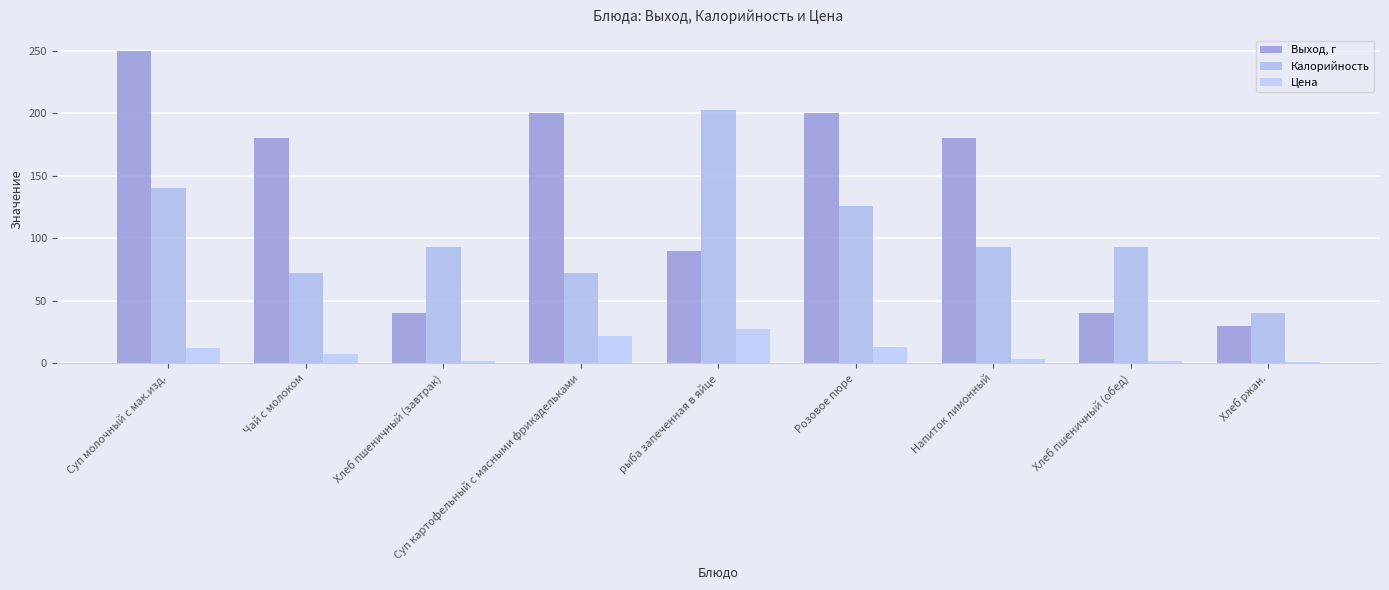

What is the total value across all series at Розовое пюре?

338.9